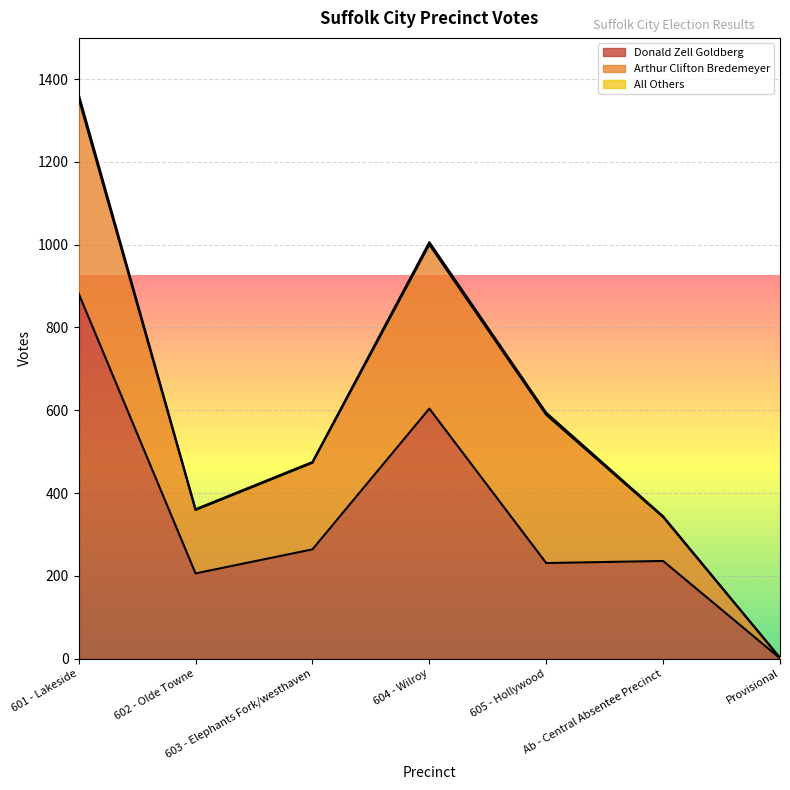

How many values in the Arthur Clifton Bredemeyer series exceed 209?

3